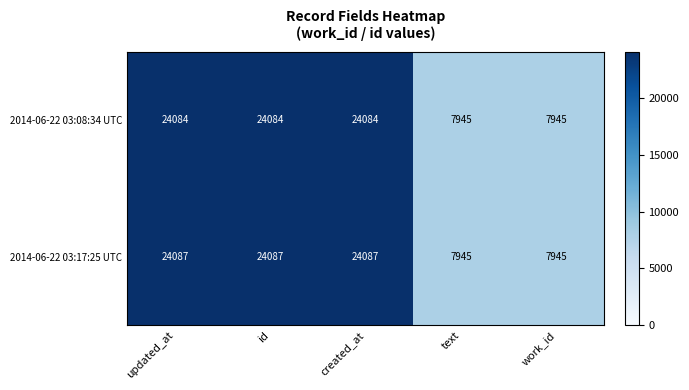

At created_at, list the series in order from smallest to largest.

2014-06-22 03:08:34 UTC, 2014-06-22 03:17:25 UTC